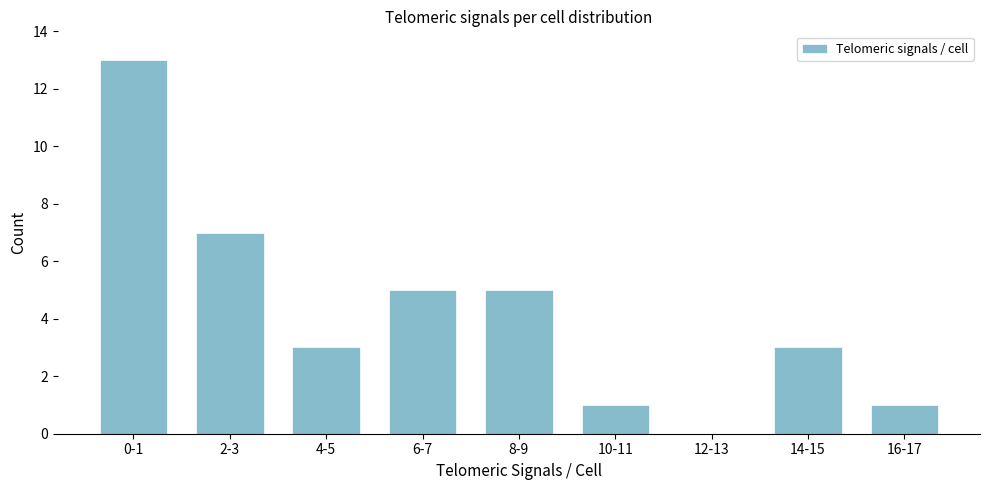

Reading left to right, list all the values displayed in this chart.

0-1=13	2-3=7	4-5=3	6-7=5	8-9=5	10-11=1	12-13=0	14-15=3	16-17=1